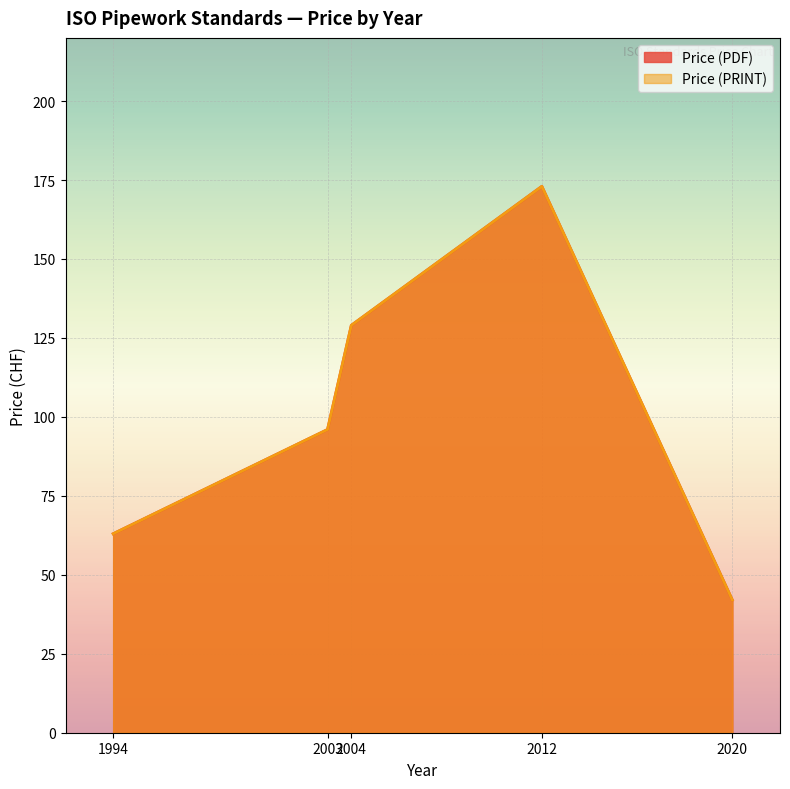

Between 2020 and 2004, which is larger?

2004